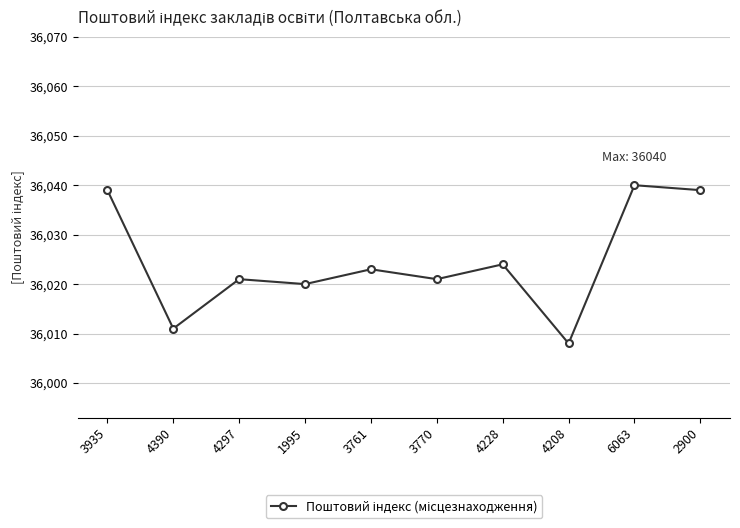

How many lines are shown in the chart?

1